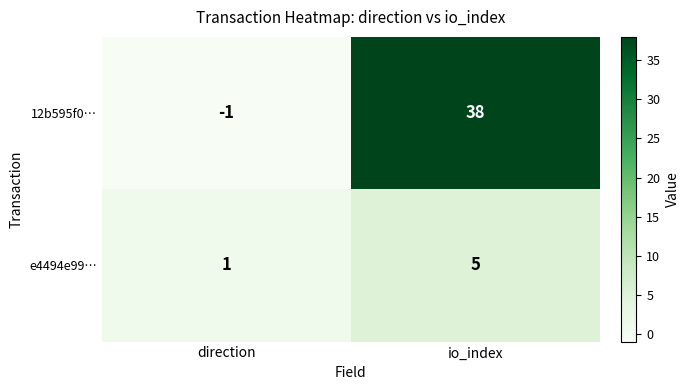

At io_index, list the series in order from smallest to largest.

e4494e99…, 12b595f0…